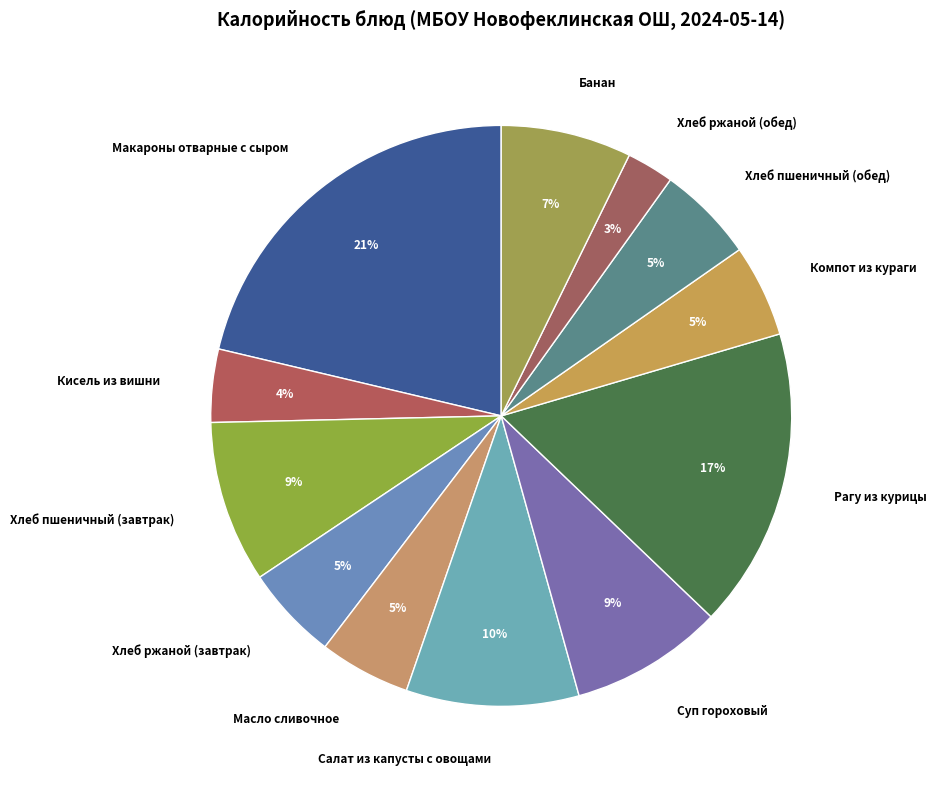

Do Суп гороховый and Кисель из вишни together represent more than half of the pie?

No